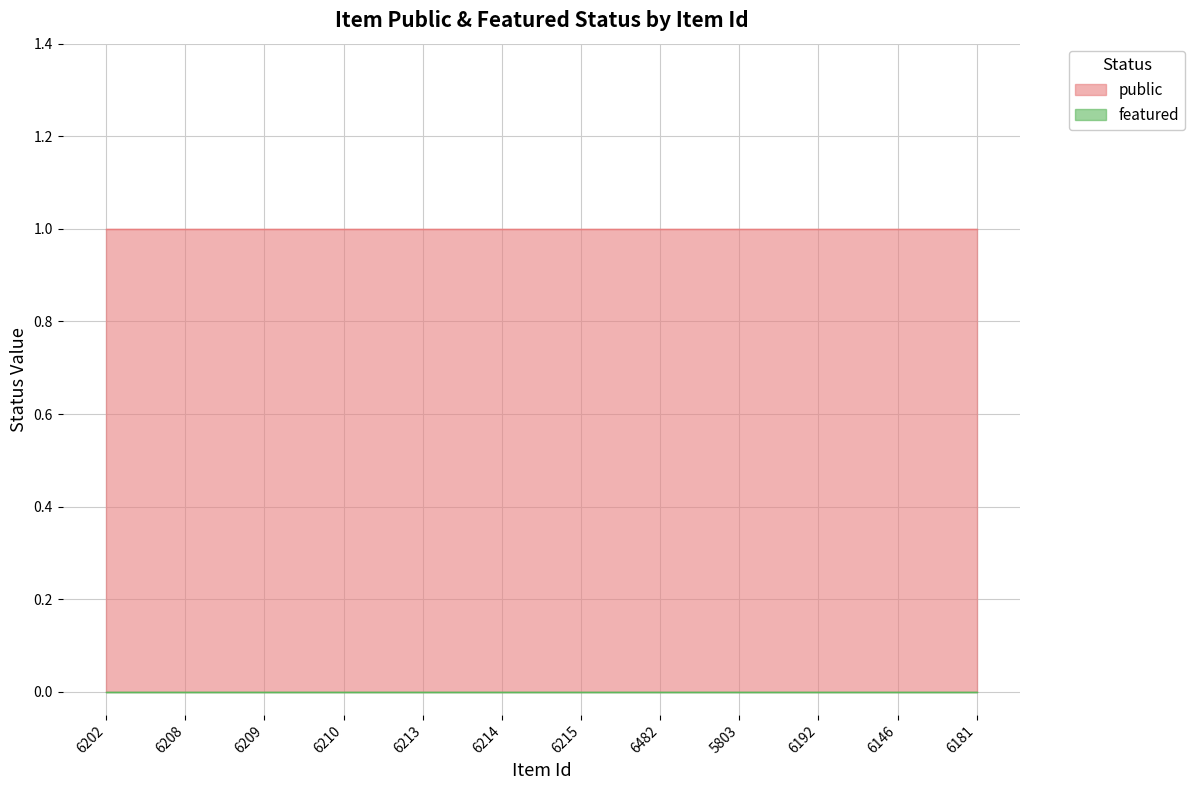

Reading left to right, extract all data points from this chart.

public: 6202=1	6208=1	6209=1	6210=1	6213=1	6214=1	6215=1	6482=1	5803=1	6192=1	6146=1	6181=1
featured: 6202=0	6208=0	6209=0	6210=0	6213=0	6214=0	6215=0	6482=0	5803=0	6192=0	6146=0	6181=0